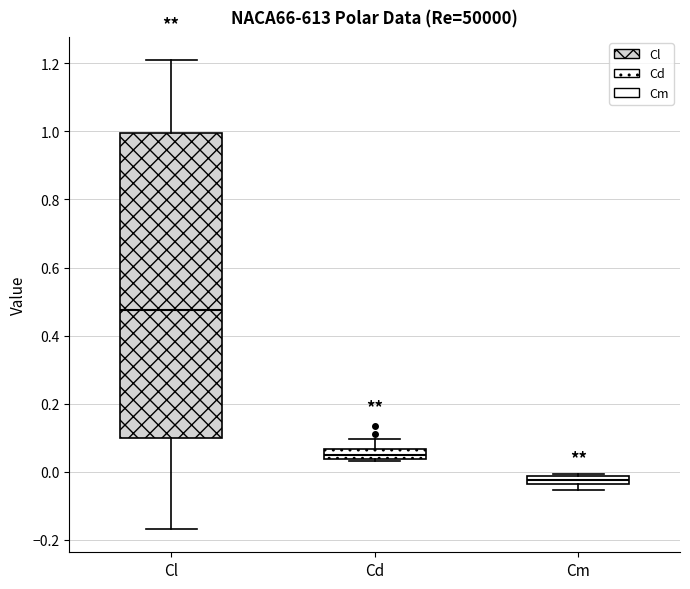

Comparing the boxes themselves (not the whiskers), which one is the tallest?

Cl